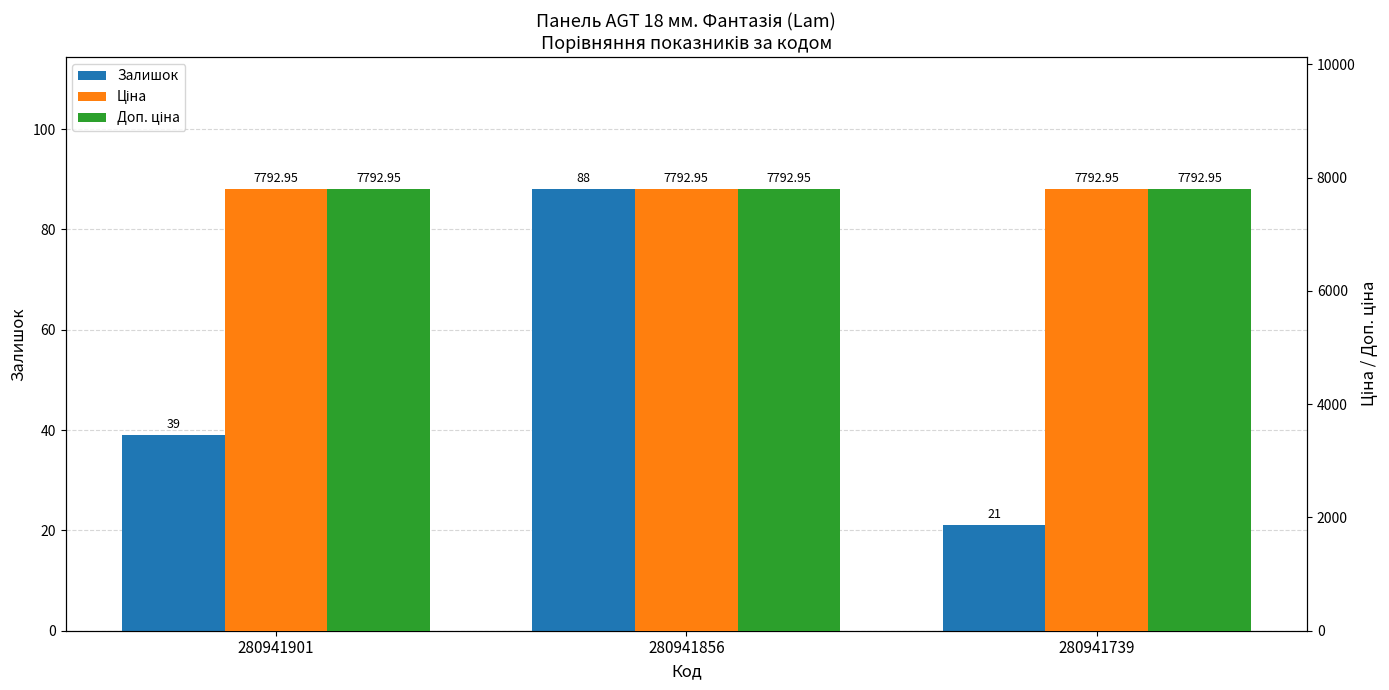

Which has a higher value, 280941856 or 280941901?

280941856